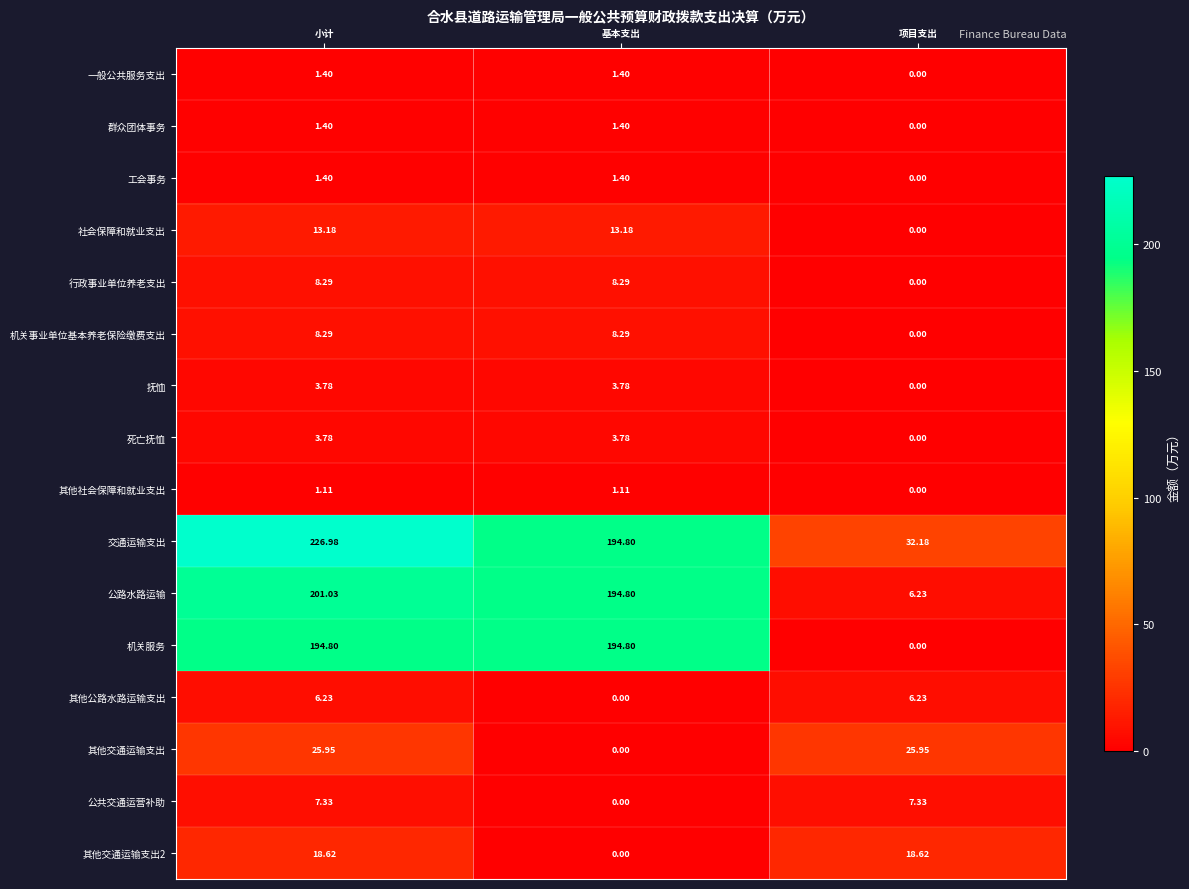

Which category has the highest value across all series?

小计